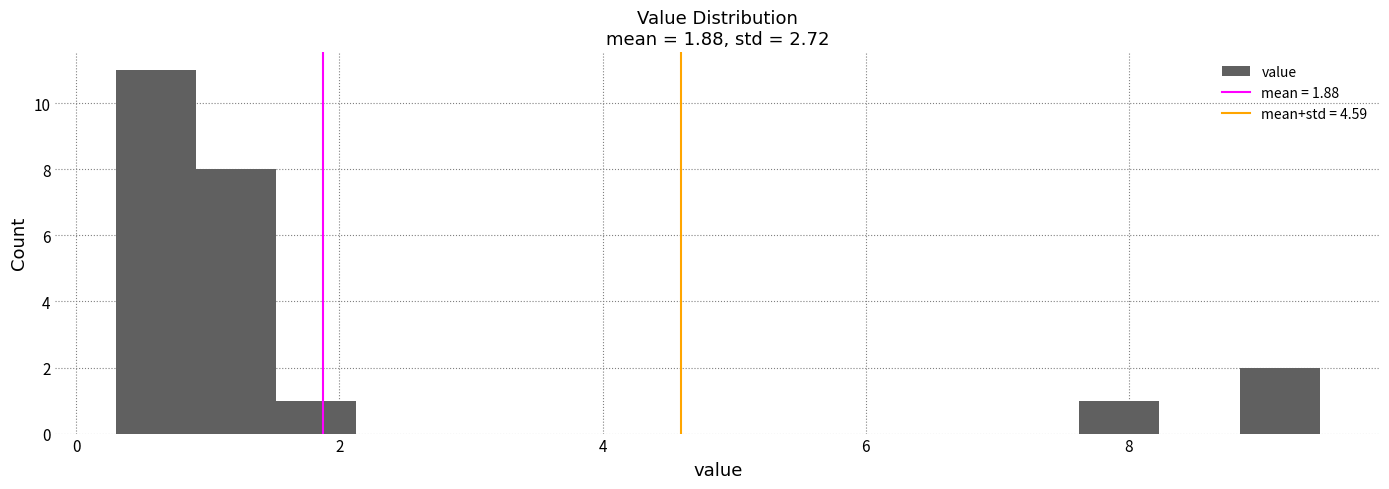

Read against the x-axis, roughly where is the centre of the tallest bar?

0.6